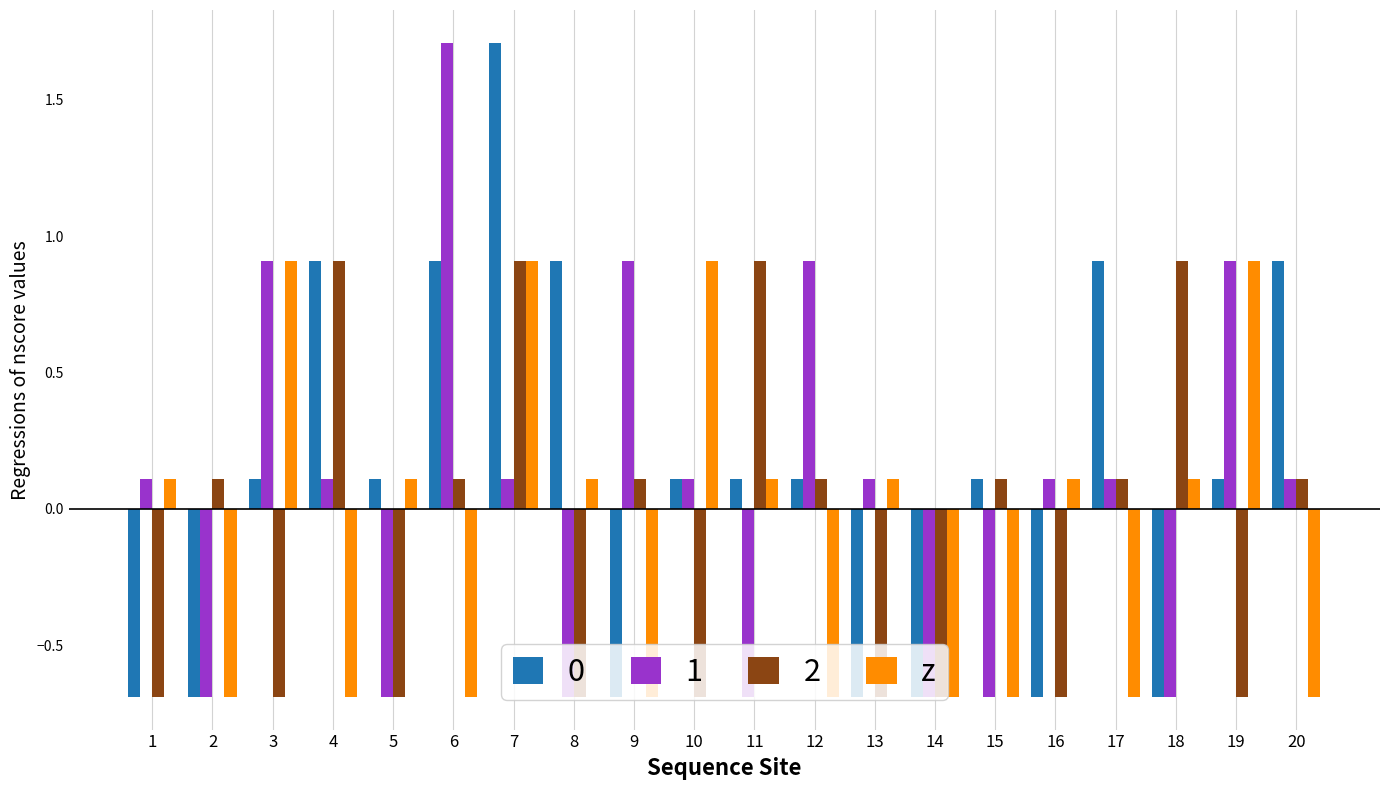

How many series are shown in this chart?

4